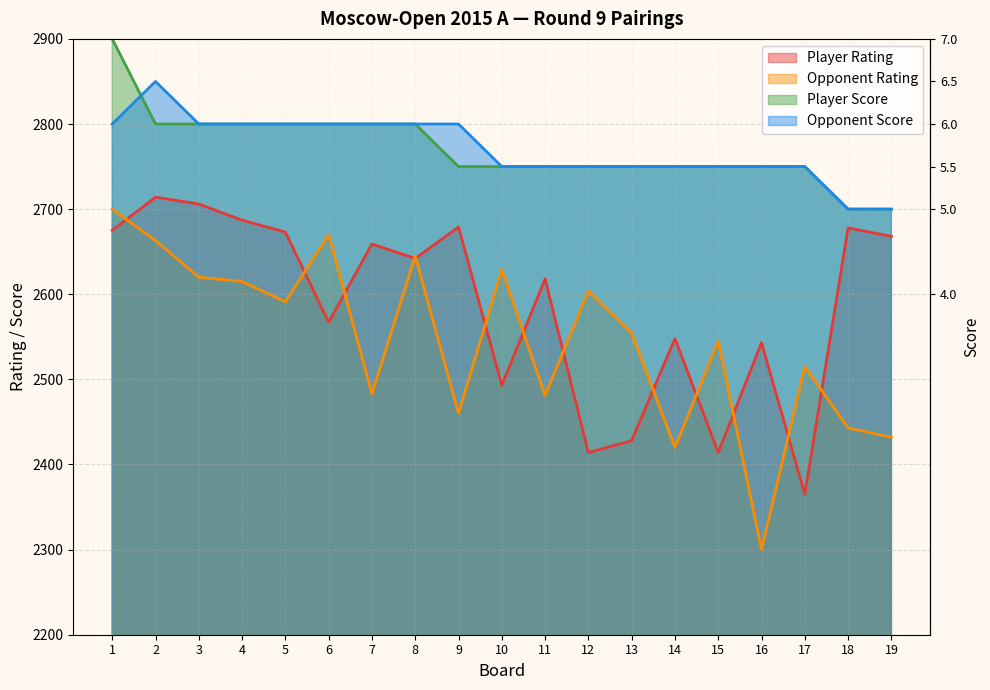

What is the value of the Player Rating point at the 17th from the left?

2365